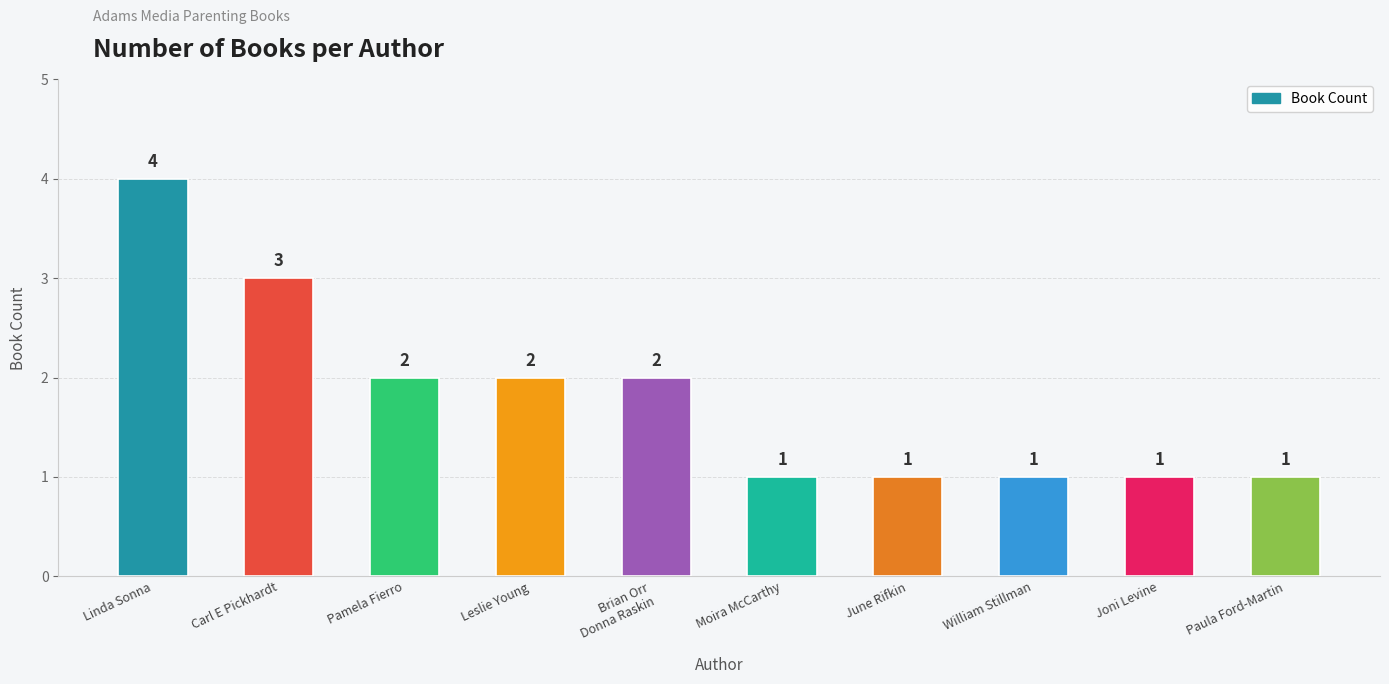

What is the label of the 9th bar from the right?

Carl E Pickhardt